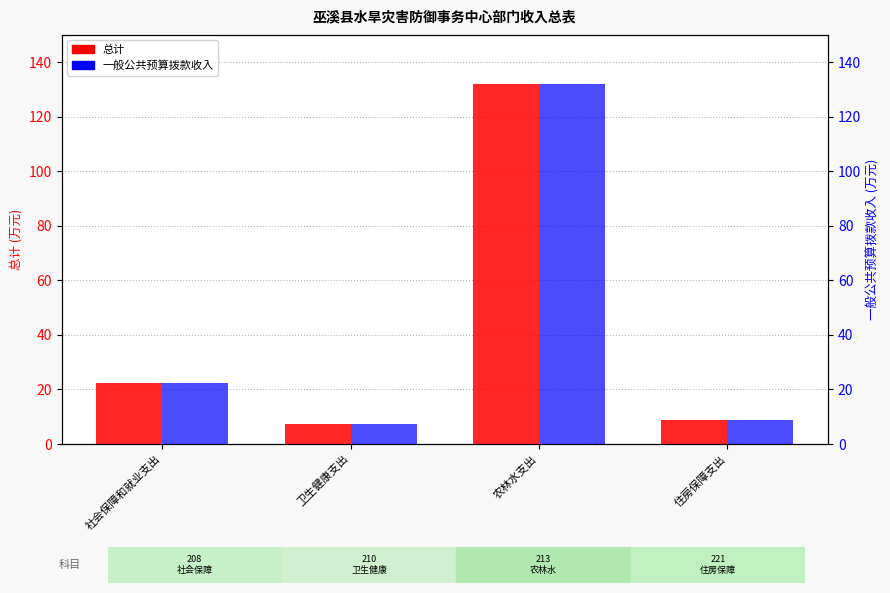

What is the minimum value for 一般公共预算拨款收入?

7.4